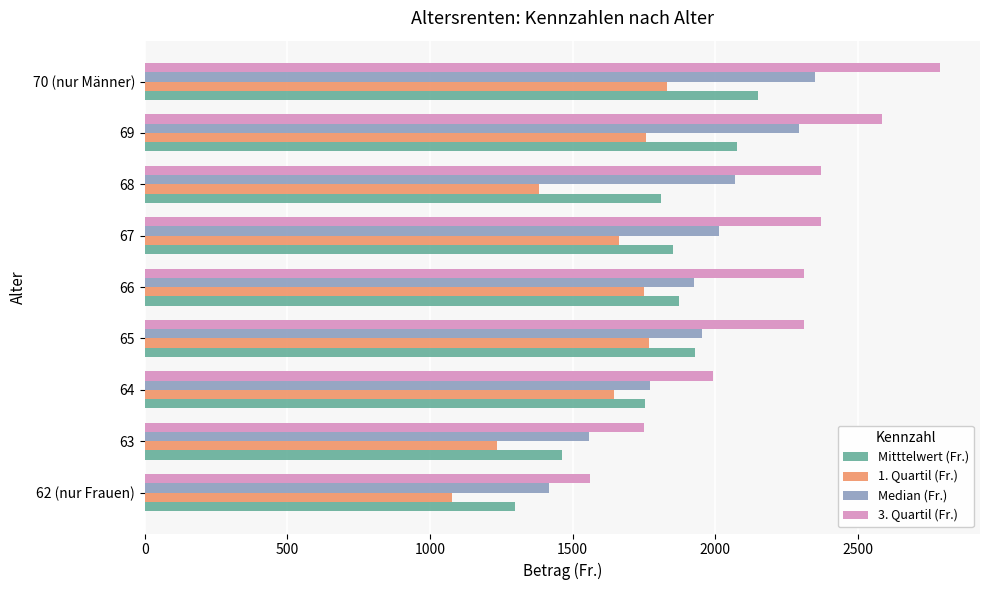

What is the difference between the second highest and second lowest values in the 3. Quartil (Fr.) series?

835.0